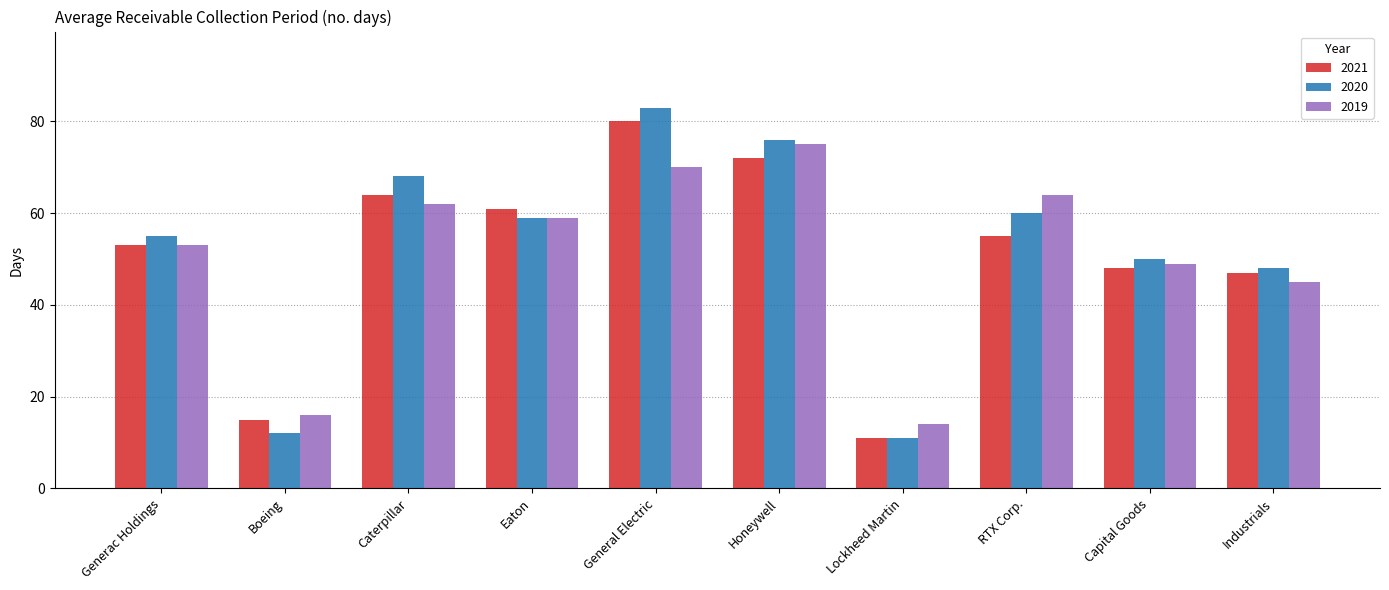

The value of 2020 at RTX Corp. is 95. True or false?

False